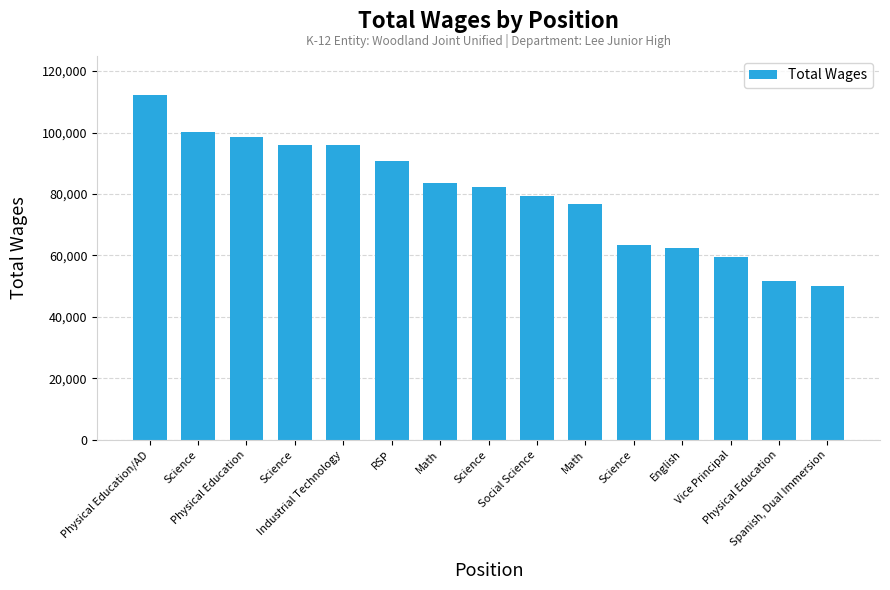

Rank the categories by value from highest to lowest.

Physical Education/AD, Science, Physical Education, Science, Industrial Technology, RSP, Math, Science, Social Science, Math, Science, English, Vice Principal, Physical Education, Spanish, Dual Immersion